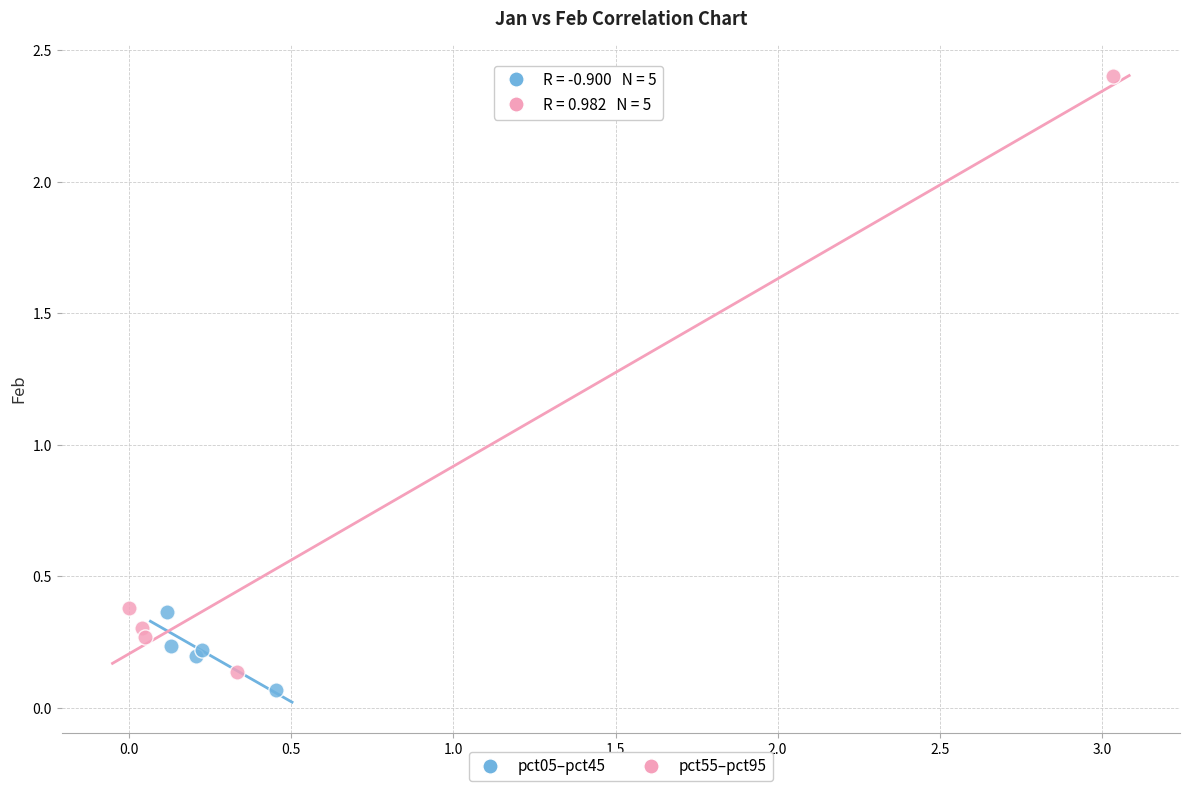

Which series has the widest spread of Y values?

pct55–pct95